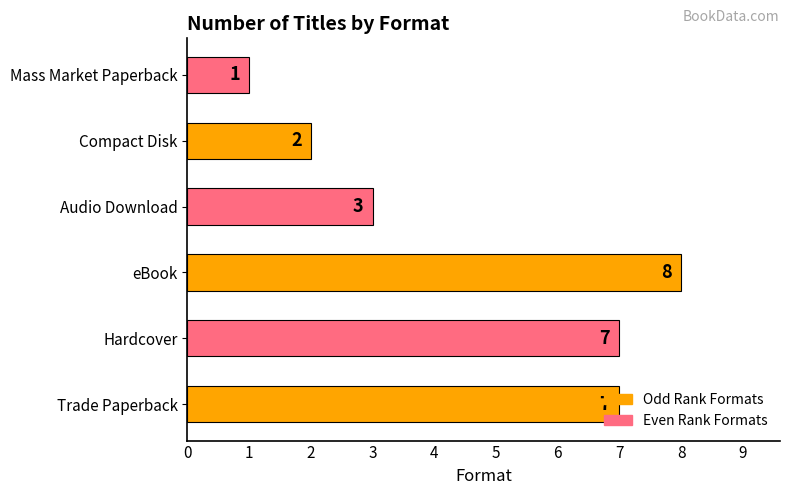

True or false: the data shows 3 at Audio Download.

True